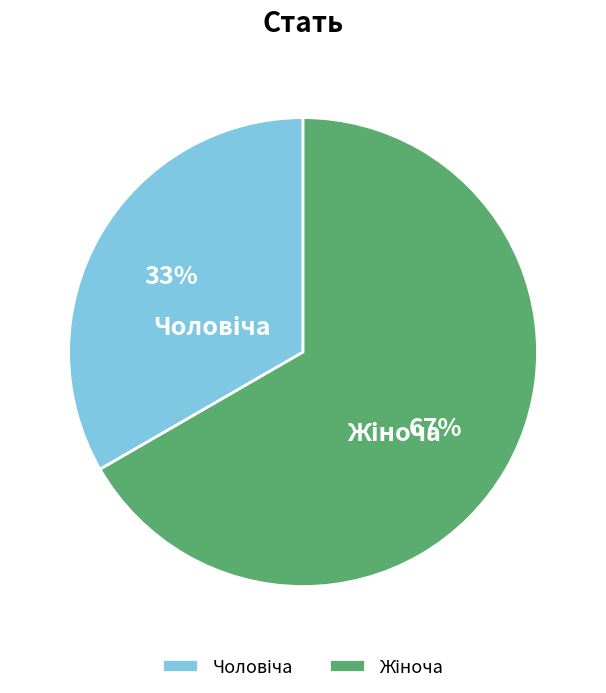

Is there a majority slice in this chart?

Yes